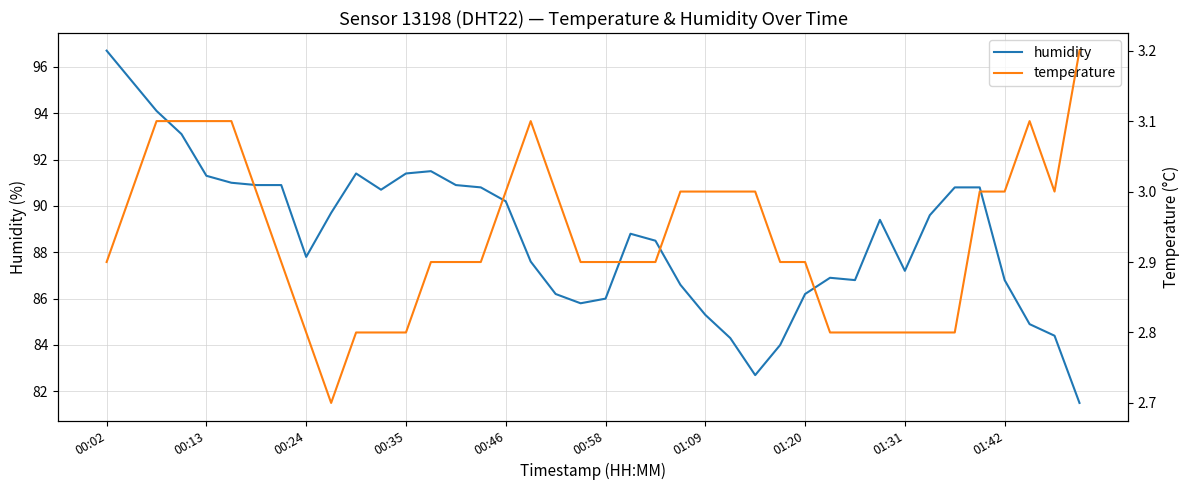

At how many categories does at least one series exceed 70?

40